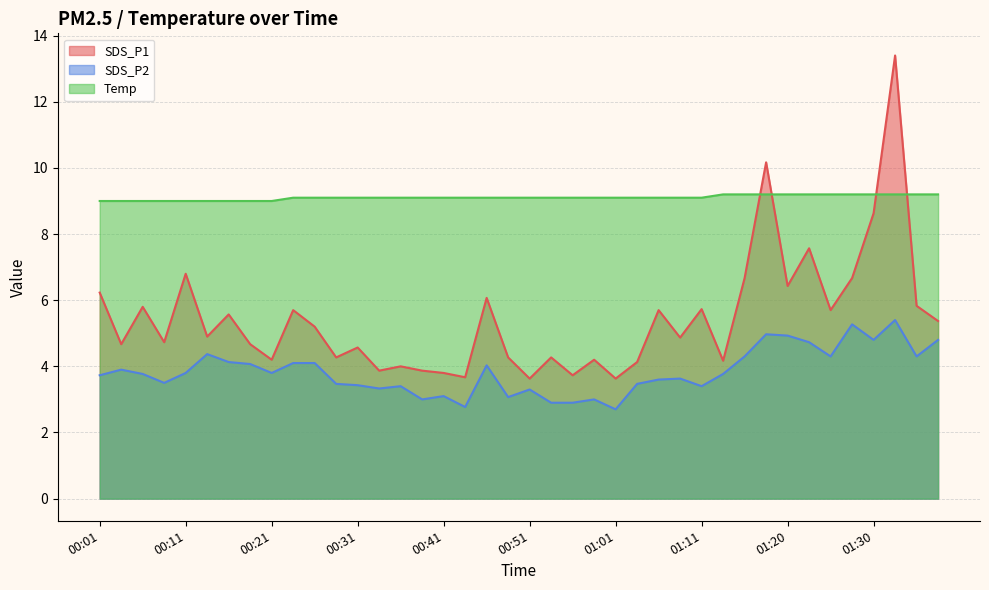

True or false: SDS_P1 has a value of 8.6 at 01:30.

True